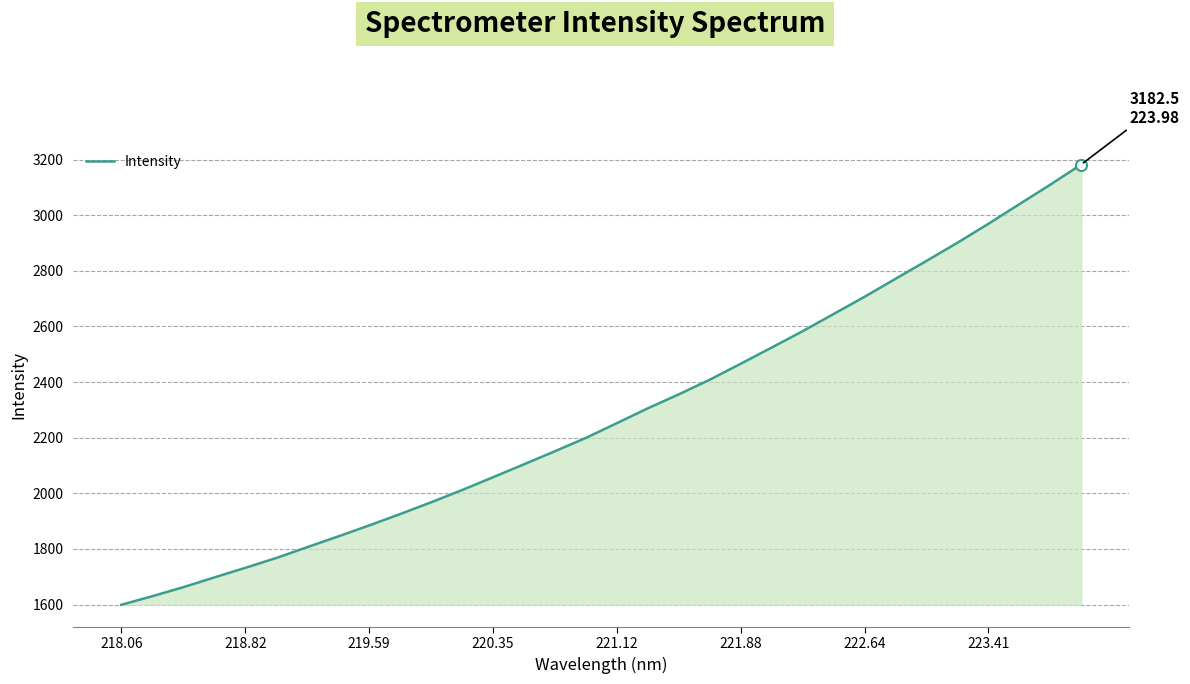

What is the smallest value displayed?

1599.0